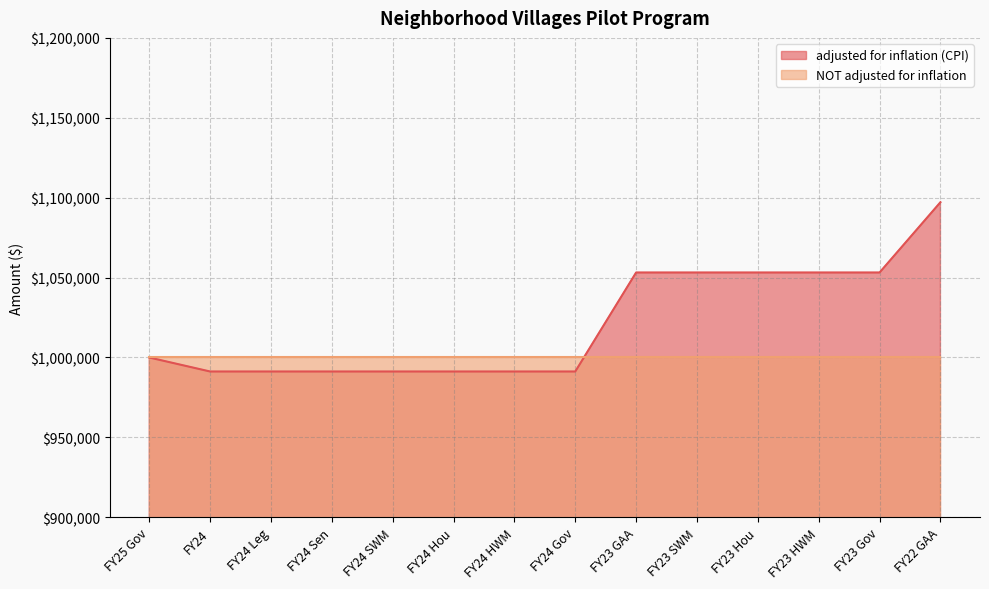

What is the smallest value displayed?

991237